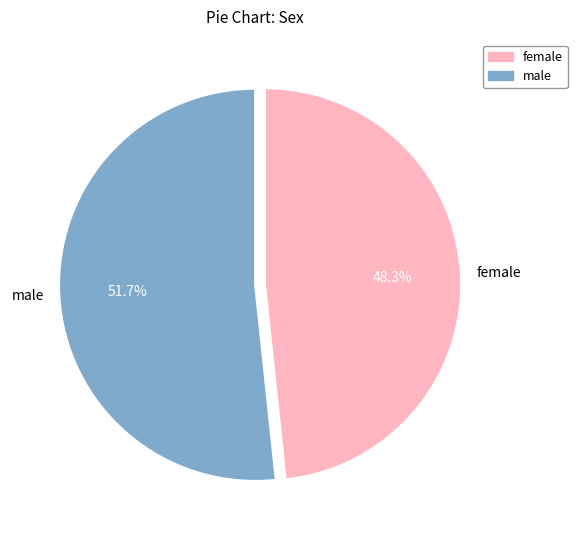

Is the sum of male and female greater than half?

Yes